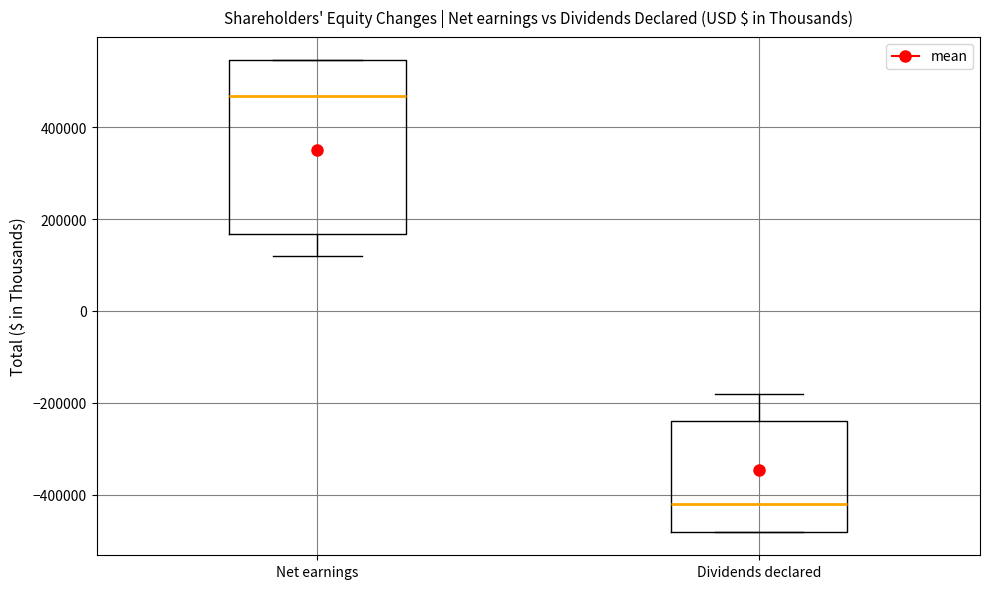

Comparing the boxes themselves (not the whiskers), which one is the tallest?

Net earnings